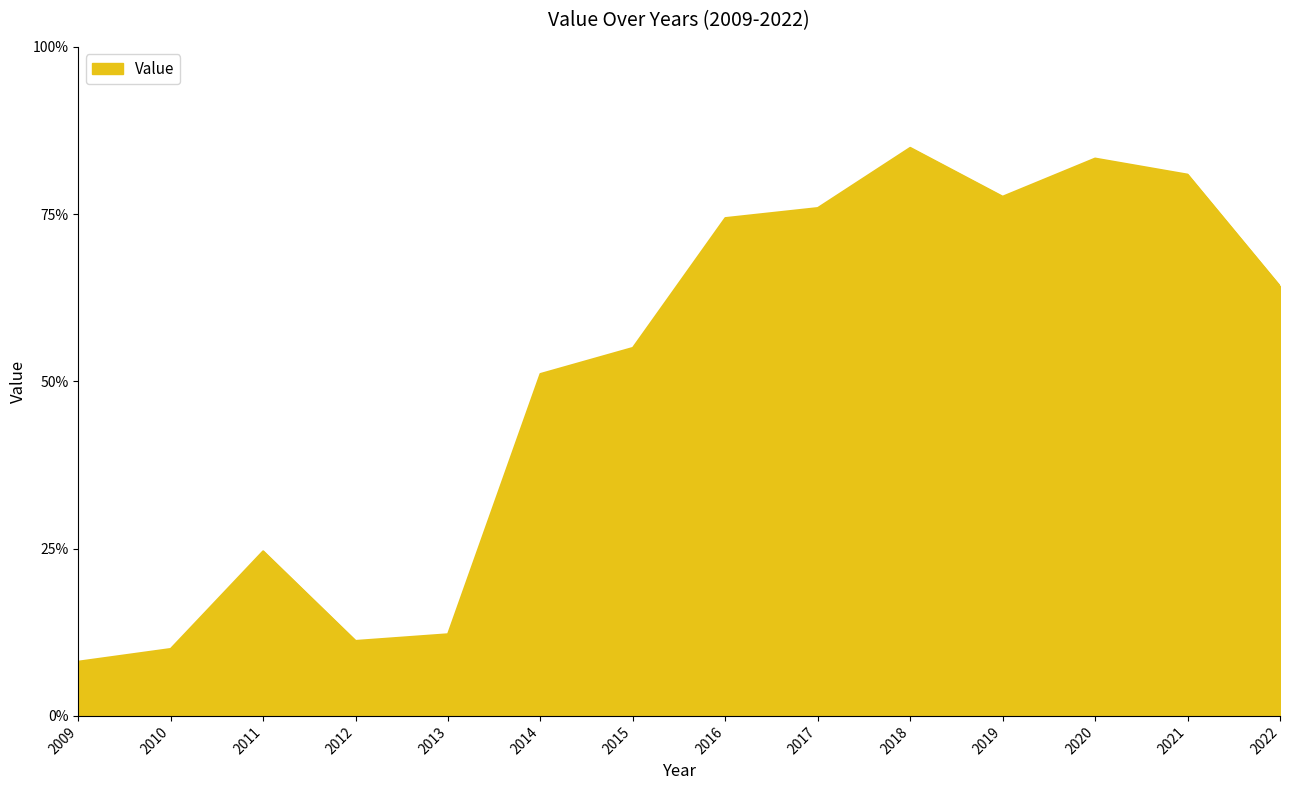

Which category has the highest value across all series?

2018